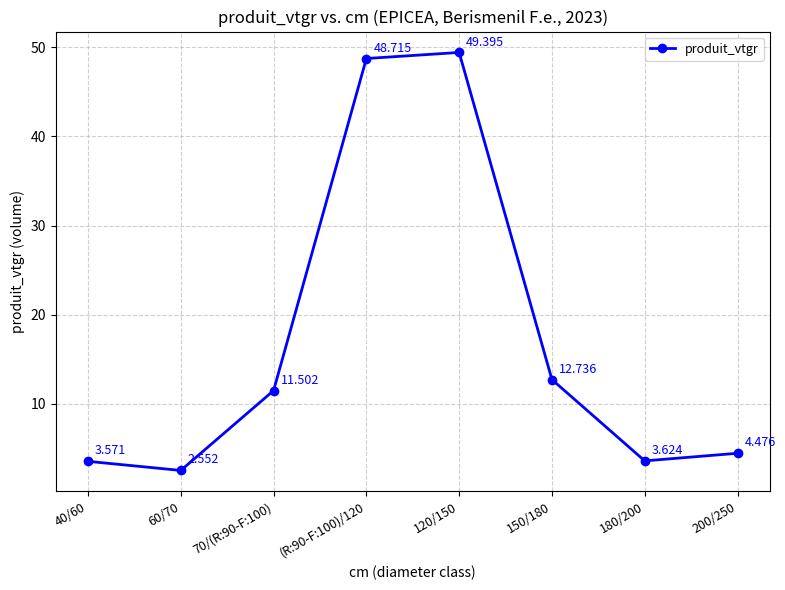

What is the change in value from 120/150 to 200/250?

-44.9